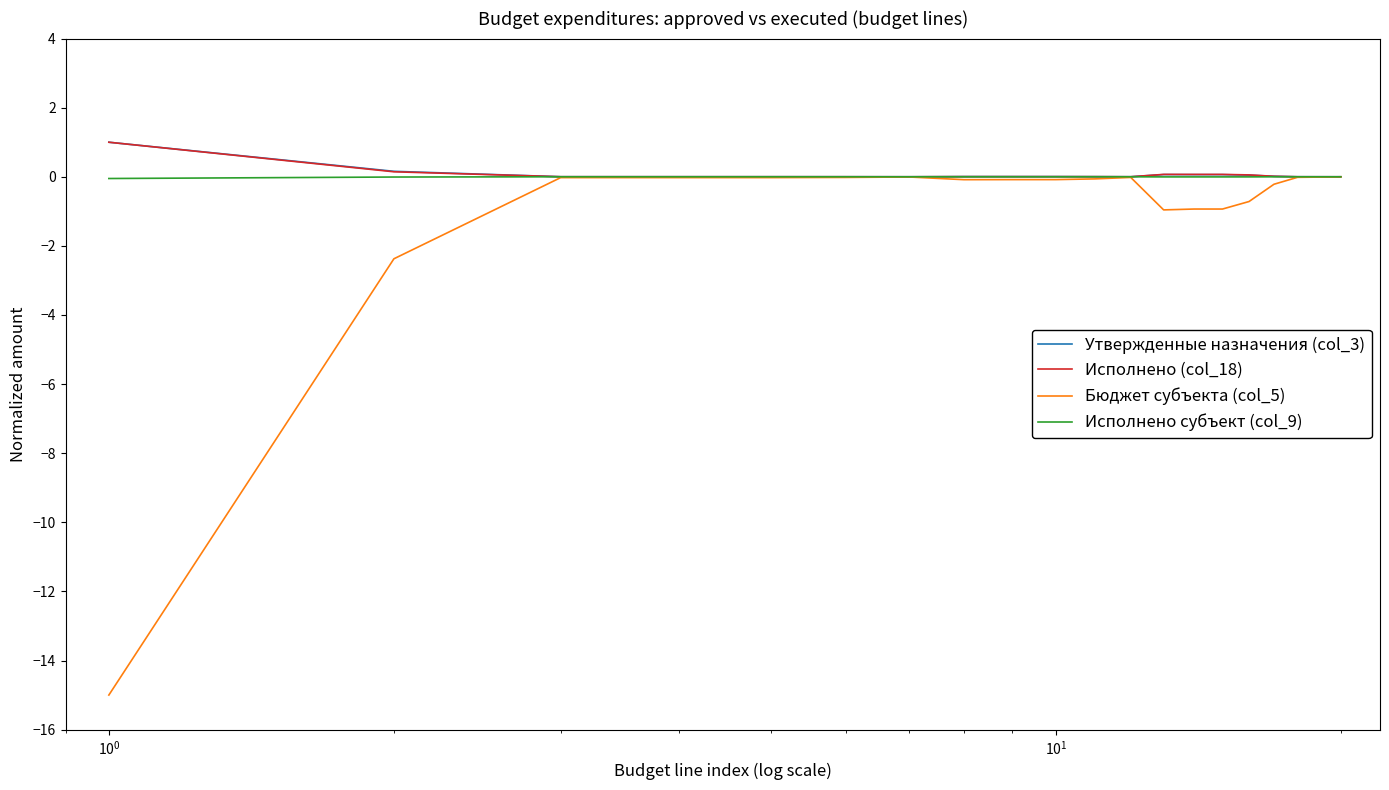

Which series has the largest range (max minus min)?

Бюджет субъекта (col_5)